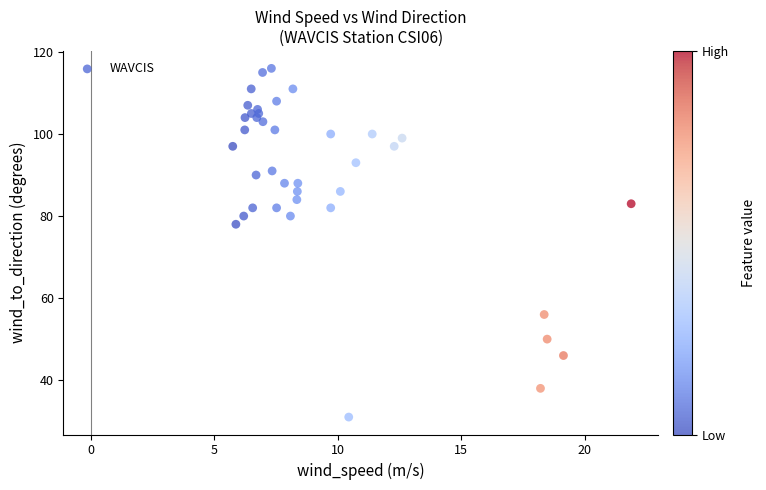

What is the range of Y values (max minus min)?

85